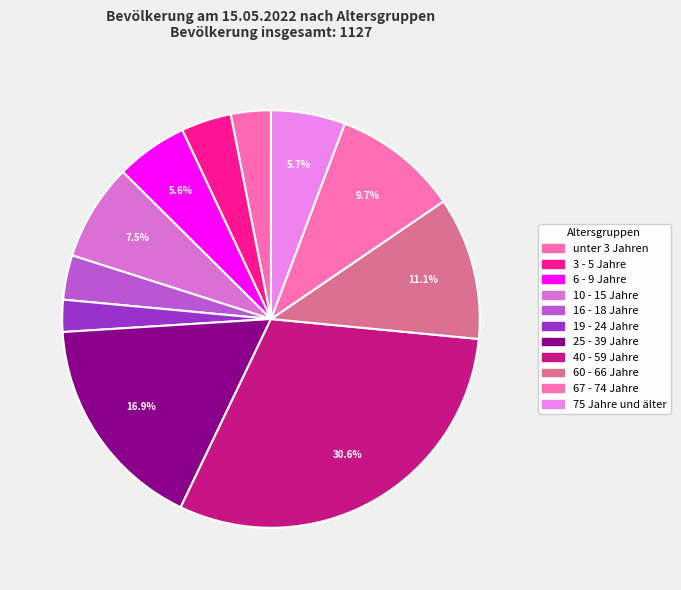

Count the number of slices in the pie.

11